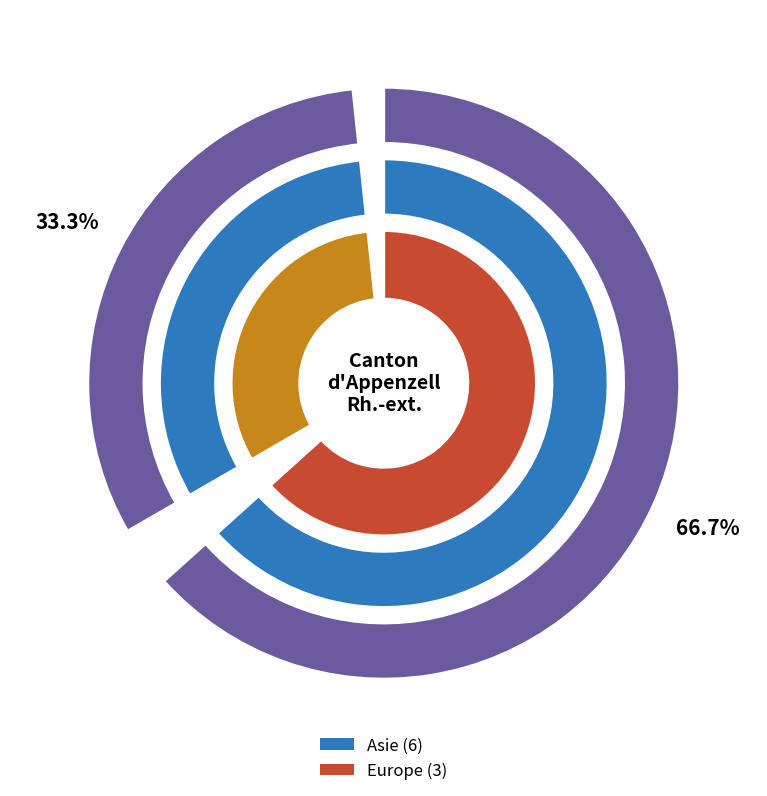

Which category has the smallest portion of the pie?

Afrique